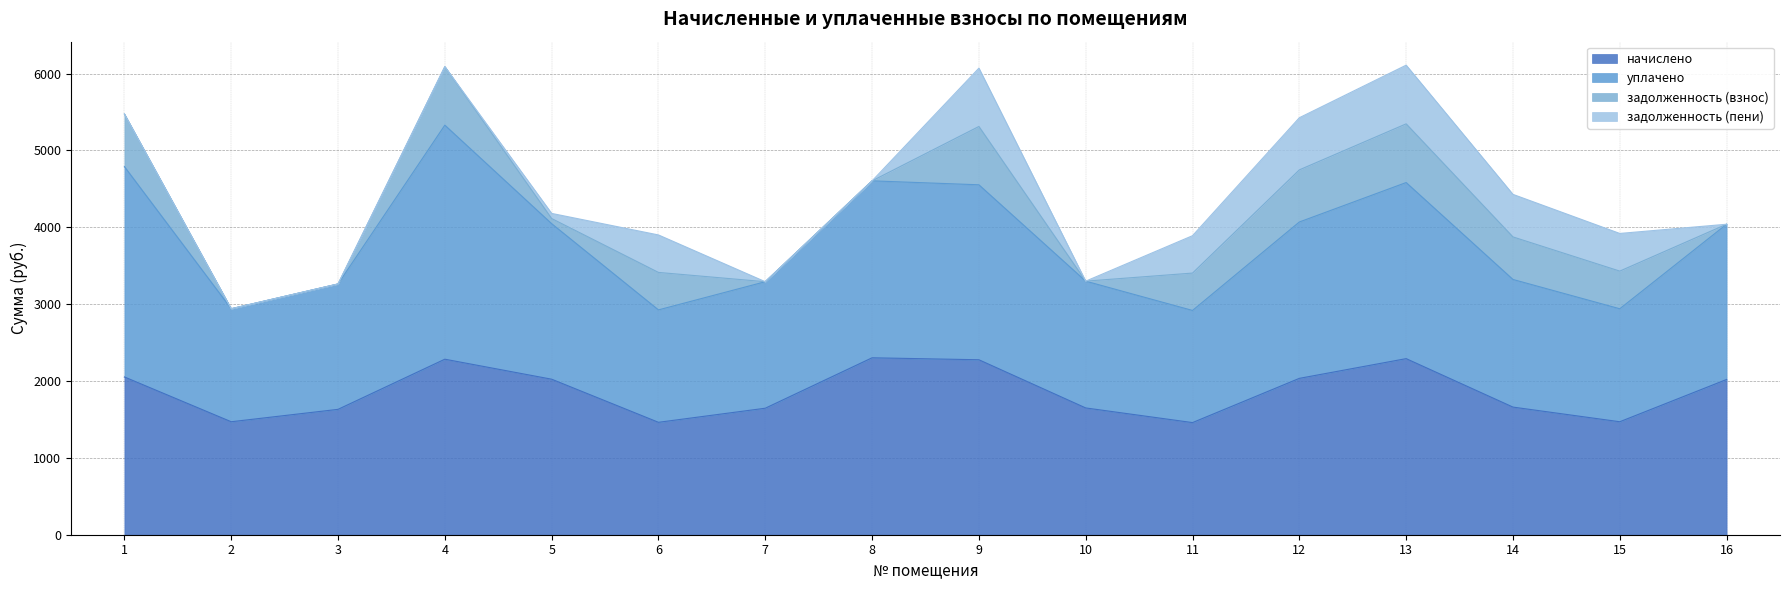

Is it true that задолженность (пени) equals 413.8 at 7?

False